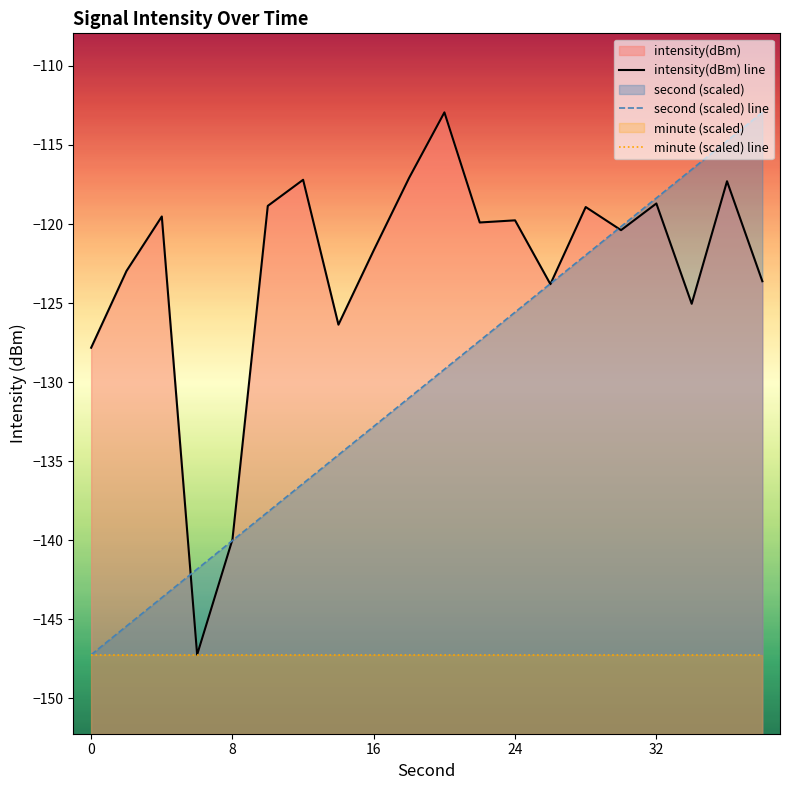

Rank the series by their average value, from lowest to highest.

minute (scaled) line, second (scaled) line, intensity(dBm) line